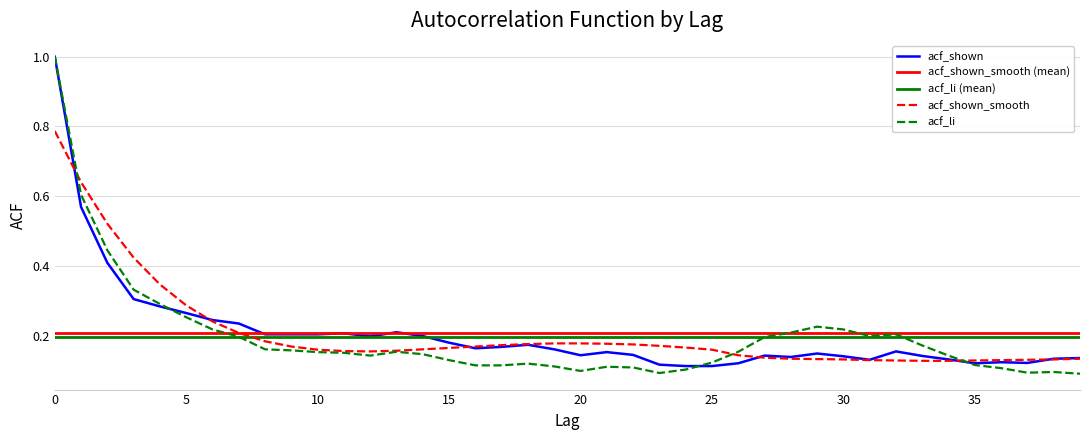

Which series changed the most between 5 and 39?

acf_li